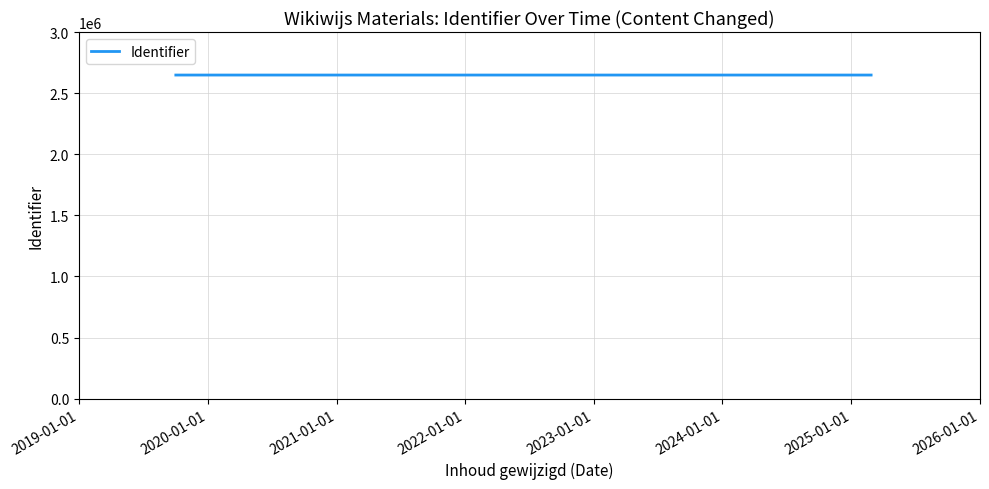

Reading left to right, transcribe all the data shown in this chart.

2647954	2647957